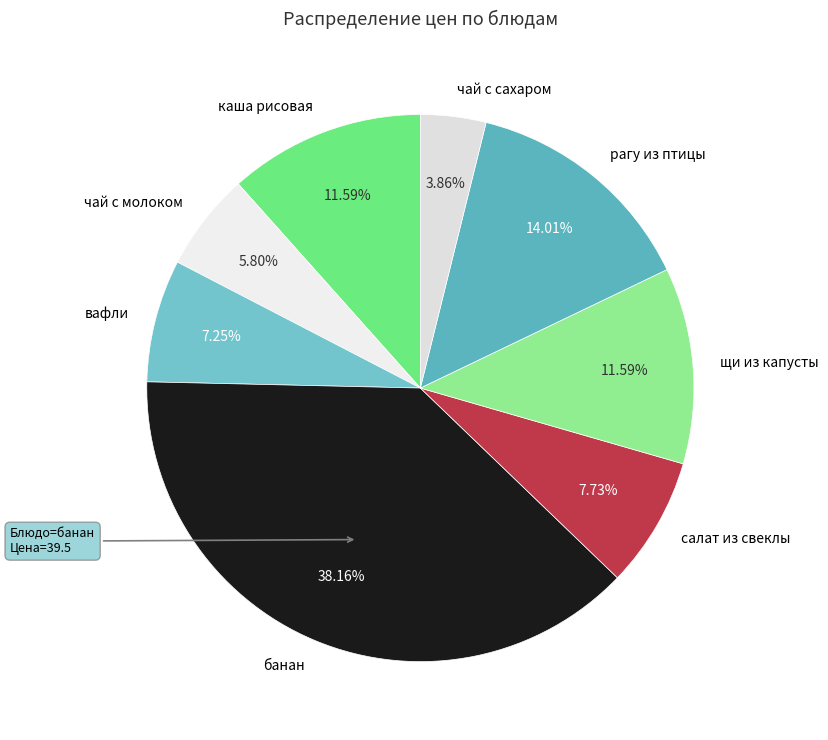

Approximately how many times larger is the value at вафли compared to чай с сахаром?

1.9